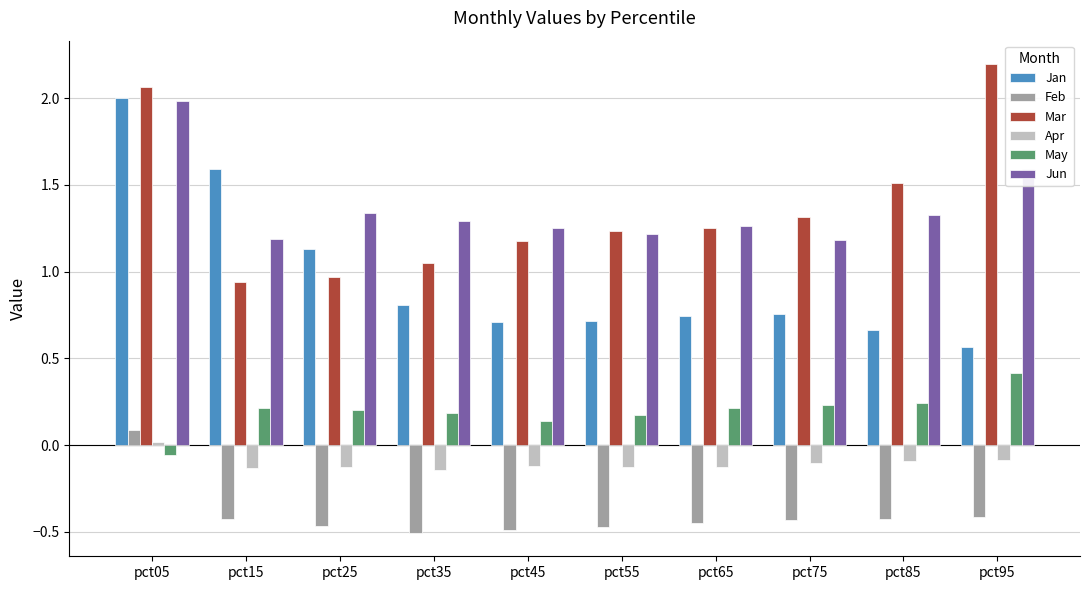

At pct35, list the series in order from smallest to largest.

Feb, Apr, May, Jan, Mar, Jun